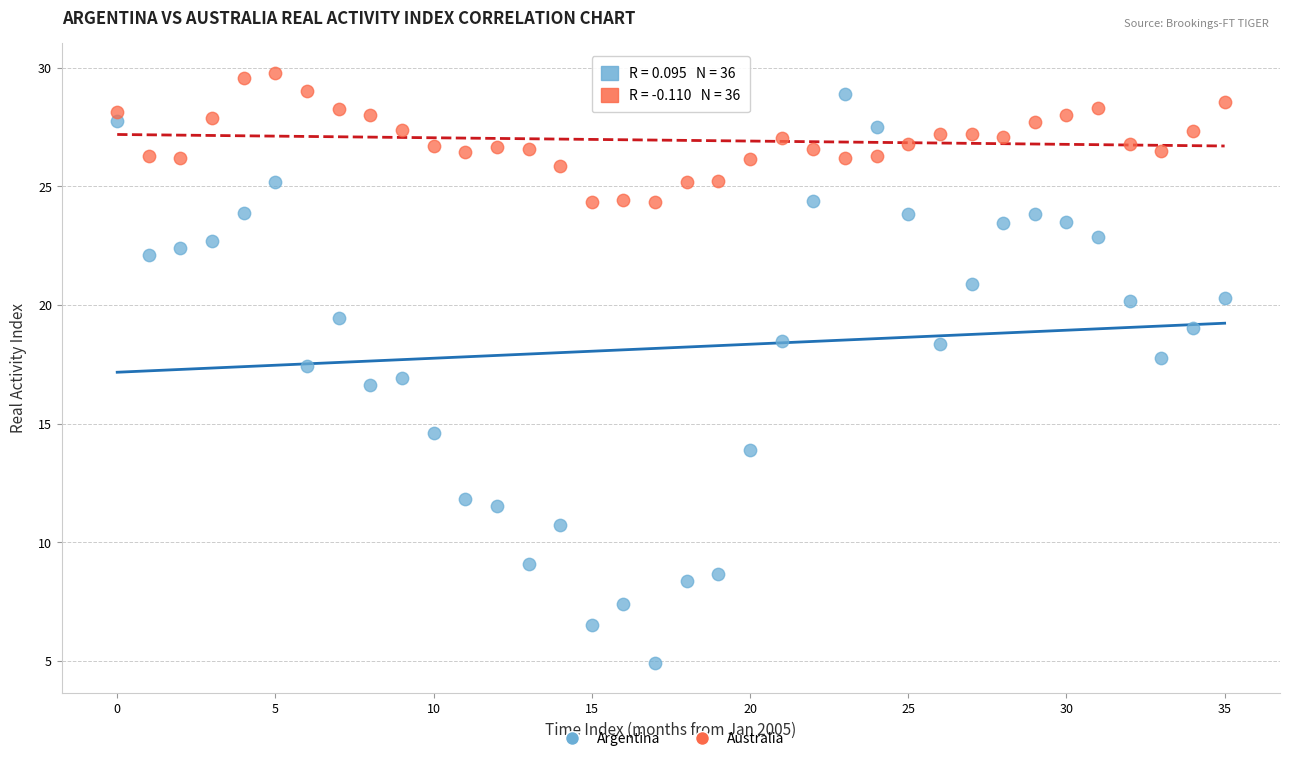

In the Argentina series, what Y value is closest to 16?

16.6